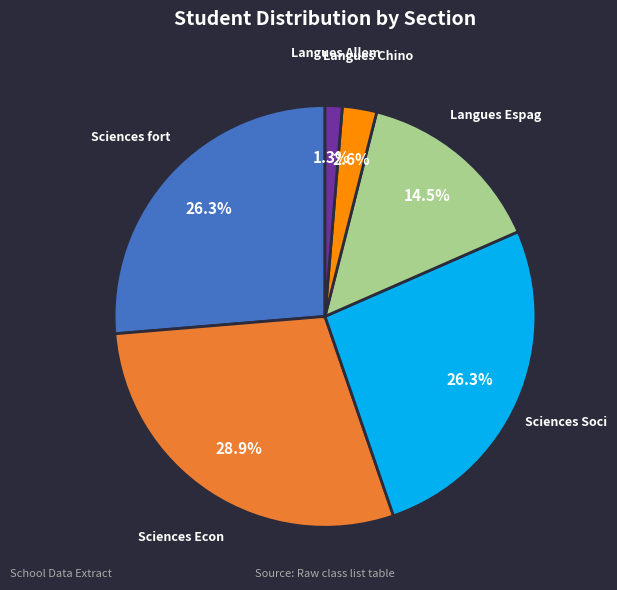

Which category has the biggest portion of the pie?

Sciences Econ